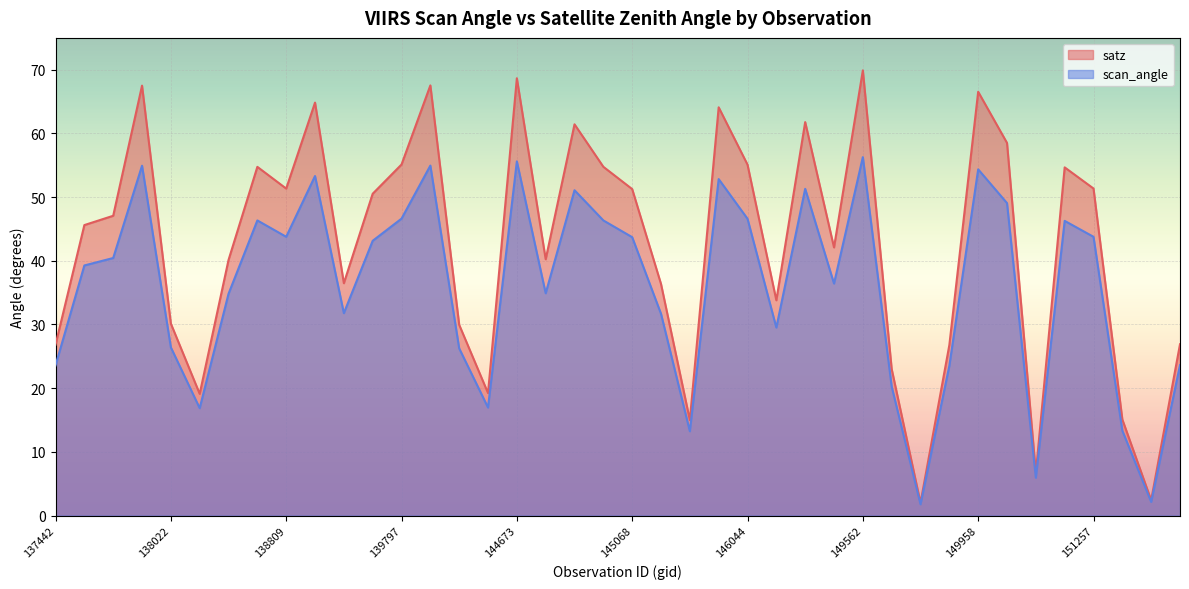

What is the greatest value displayed?

69.9